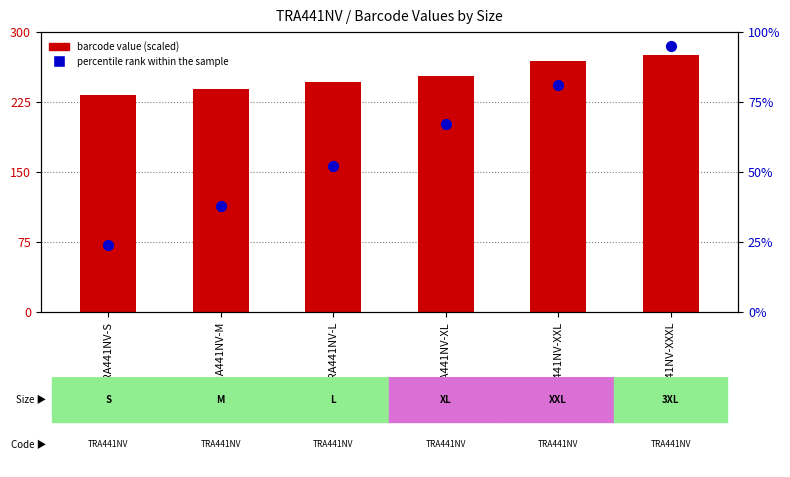

Which series has the largest total across all categories?

barcode value (scaled)